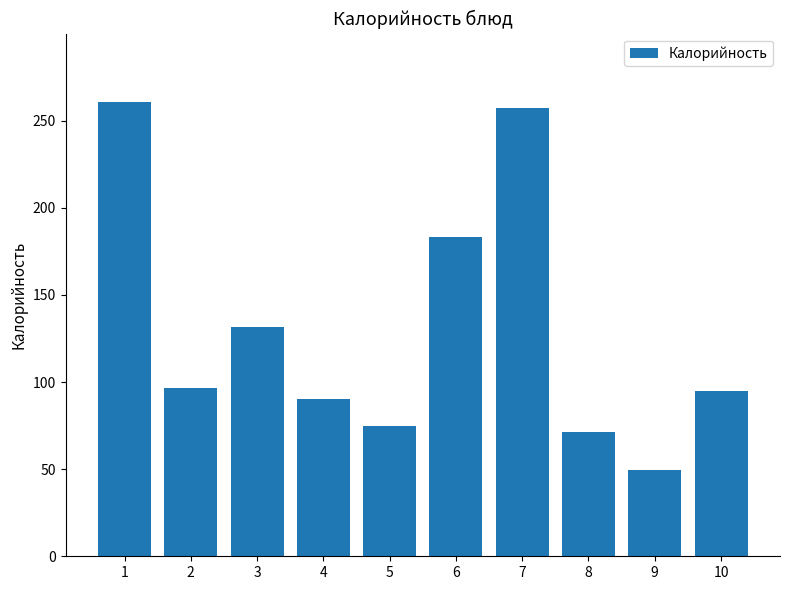

The value at 5 is 26.9. True or false?

False